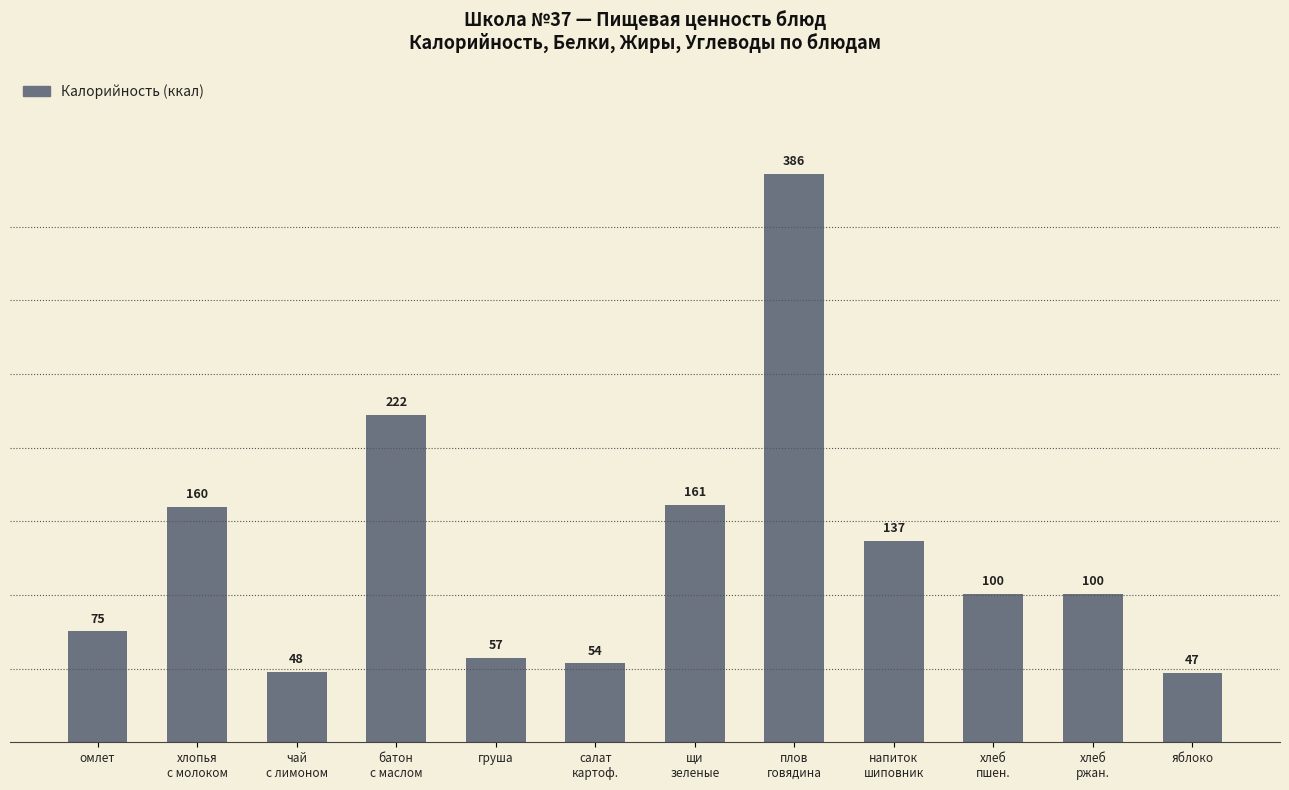

The value at чай
с лимоном is 82.2. True or false?

False